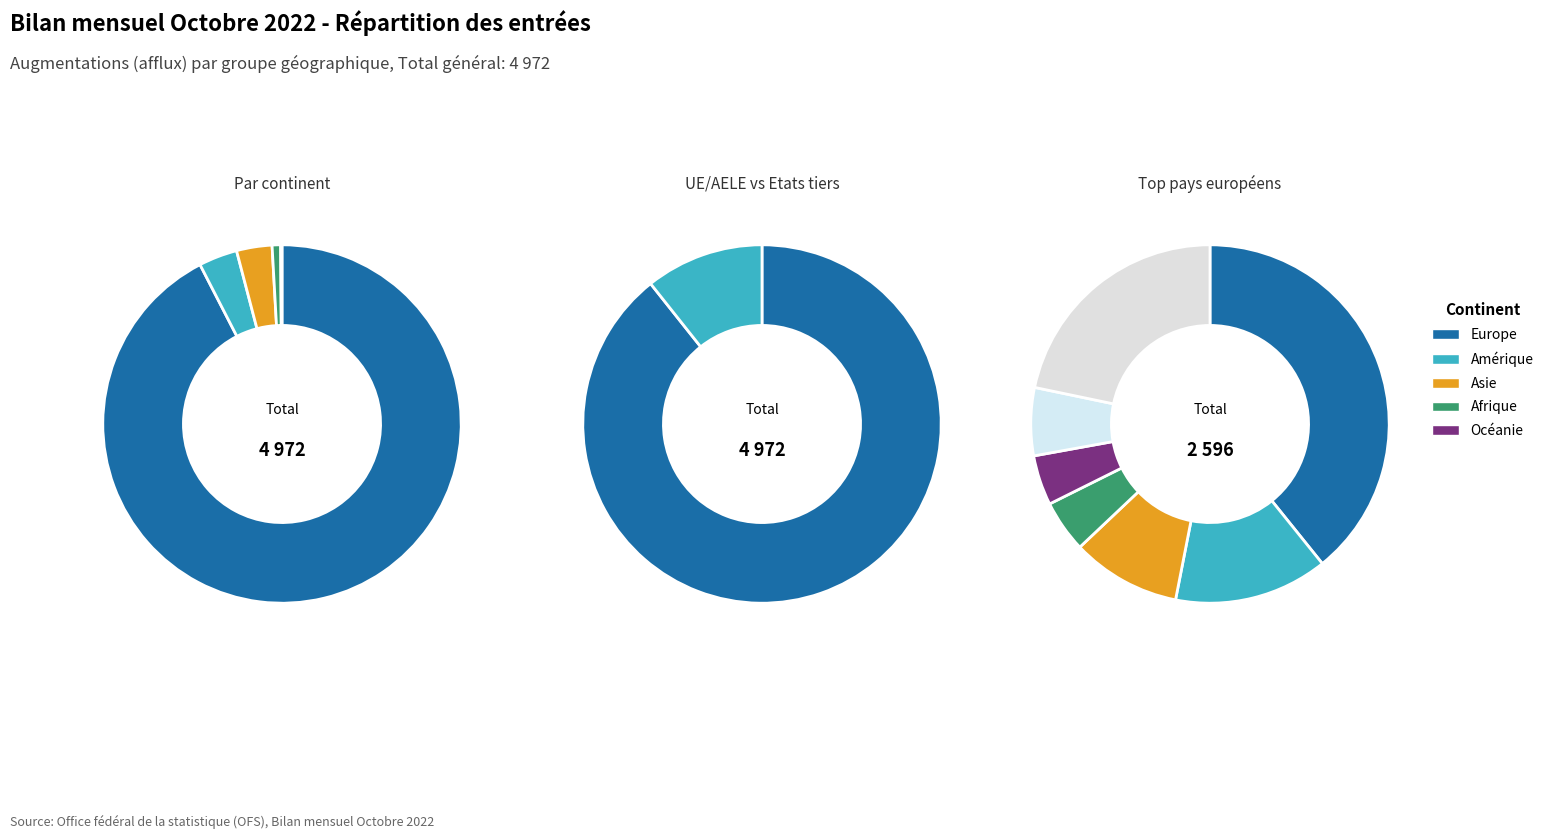

How many segments does this pie chart have?

13